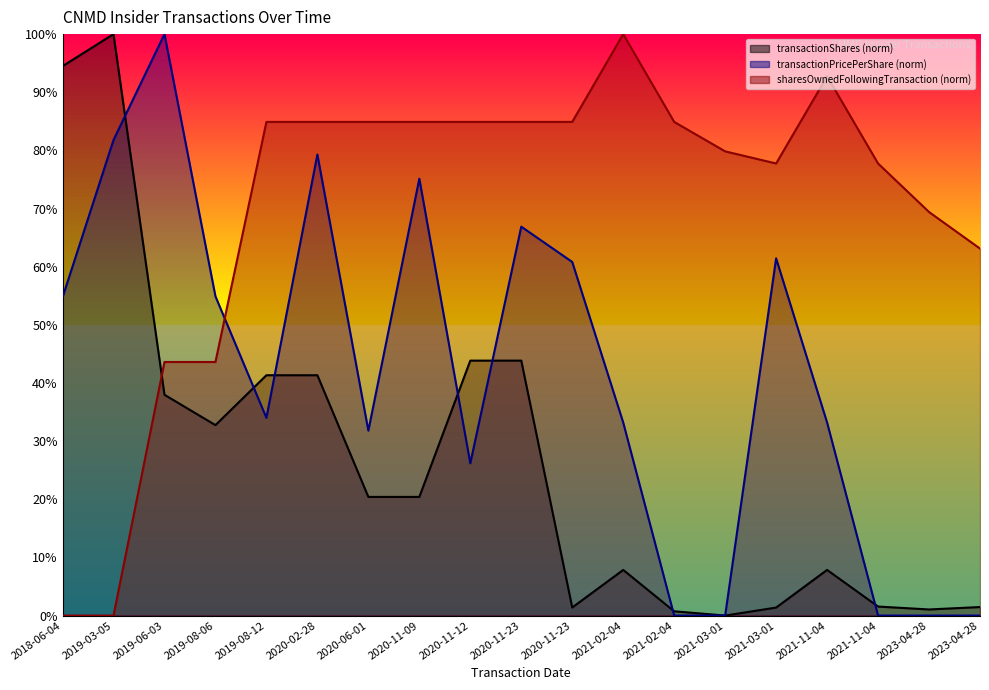

Reading left to right, extract all data points from this chart.

transactionShares: 2018-06-04=94.5	2019-03-05=100.0	2019-06-03=38.0	2019-08-06=32.8	2019-08-12=41.3	2020-02-28=41.3	2020-06-01=20.4	2020-11-09=20.4	2020-11-12=43.8	2020-11-23=43.8	2020-11-23=1.4	2021-02-04=7.8	2021-02-04=0.7	2021-03-01=0.0	2021-03-01=1.4	2021-11-04=7.8	2021-11-04=1.5	2023-04-28=1.0	2023-04-28=1.5
transactionPricePerShare: 2018-06-04=54.7	2019-03-05=81.8	2019-06-03=100.0	2019-08-06=54.9	2019-08-12=34.0	2020-02-28=79.3	2020-06-01=31.8	2020-11-09=75.1	2020-11-12=26.2	2020-11-23=66.9	2020-11-23=60.8	2021-02-04=33.2	2021-02-04=0.0	2021-03-01=0.0	2021-03-01=61.4	2021-11-04=33.2	2021-11-04=0.0	2023-04-28=0.0	2023-04-28=0.0
sharesOwnedFollowingTransaction: 2018-06-04=0.0	2019-03-05=0.0	2019-06-03=43.6	2019-08-06=43.6	2019-08-12=84.9	2020-02-28=84.9	2020-06-01=84.9	2020-11-09=84.9	2020-11-12=84.9	2020-11-23=84.9	2020-11-23=84.9	2021-02-04=100.0	2021-02-04=84.9	2021-03-01=79.8	2021-03-01=77.7	2021-11-04=92.7	2021-11-04=77.7	2023-04-28=69.4	2023-04-28=63.1